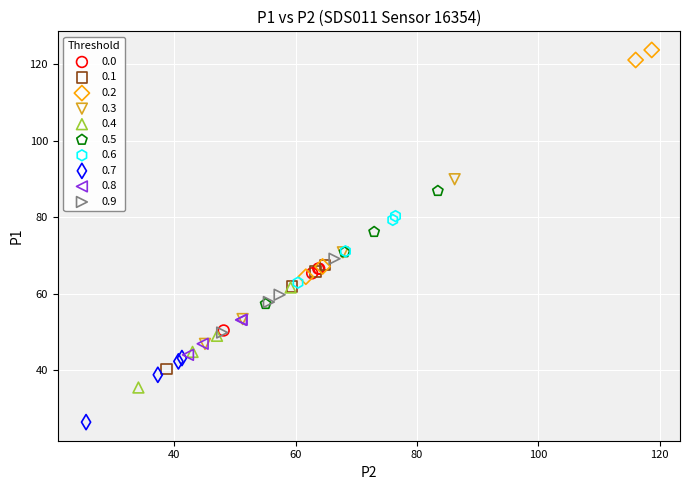

Which series contains the highest Y value?

0.2